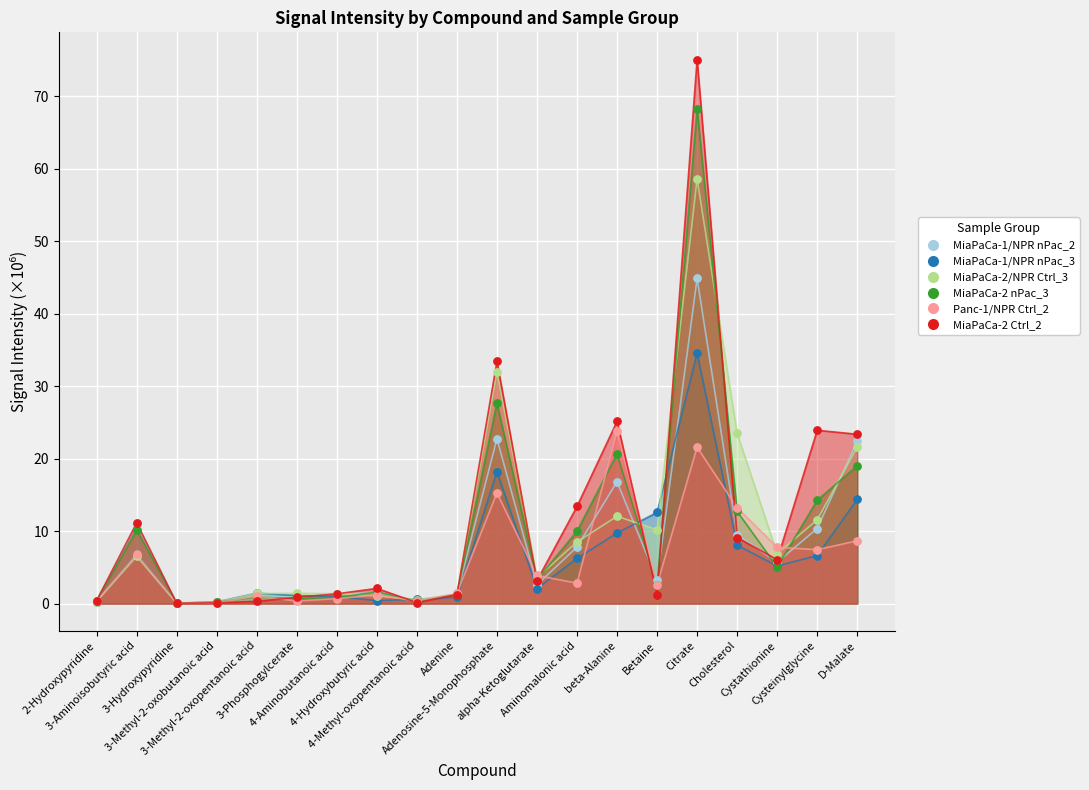

What is the total value across all series at 2-Hydroxypyridine?

1.9